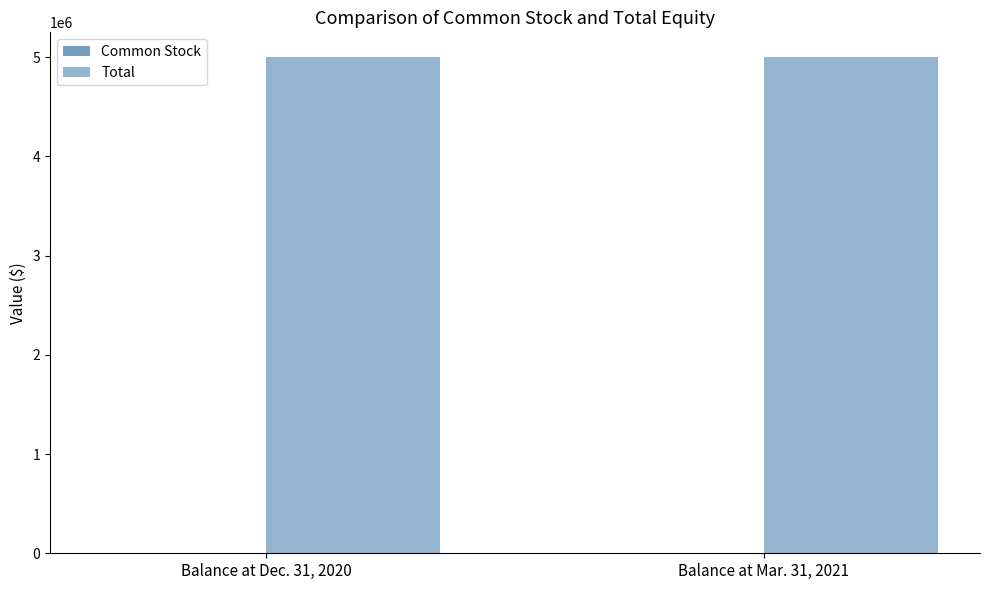

How many groups of bars are there?

2